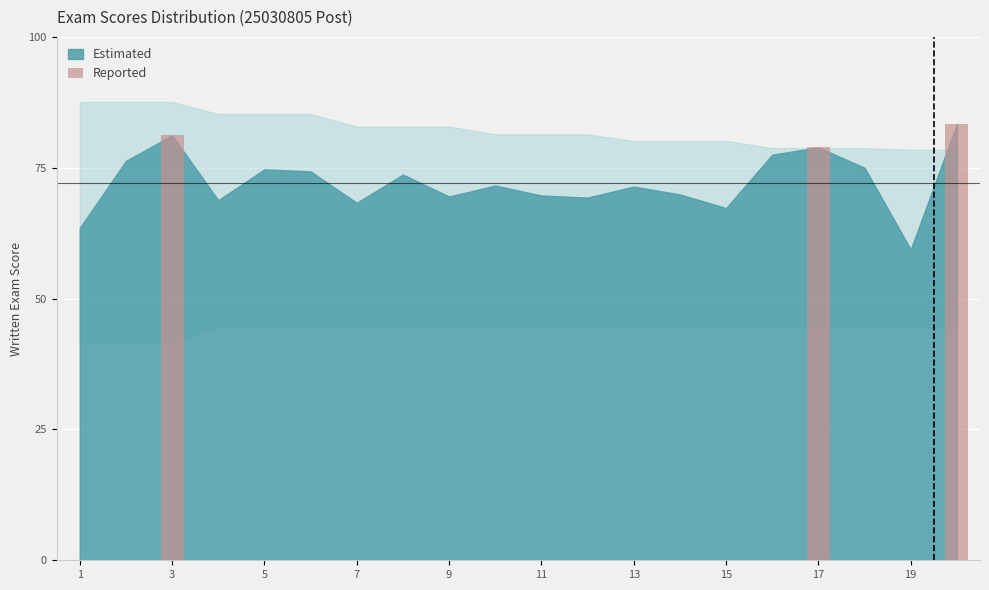

What is the sum of all values?

243.5